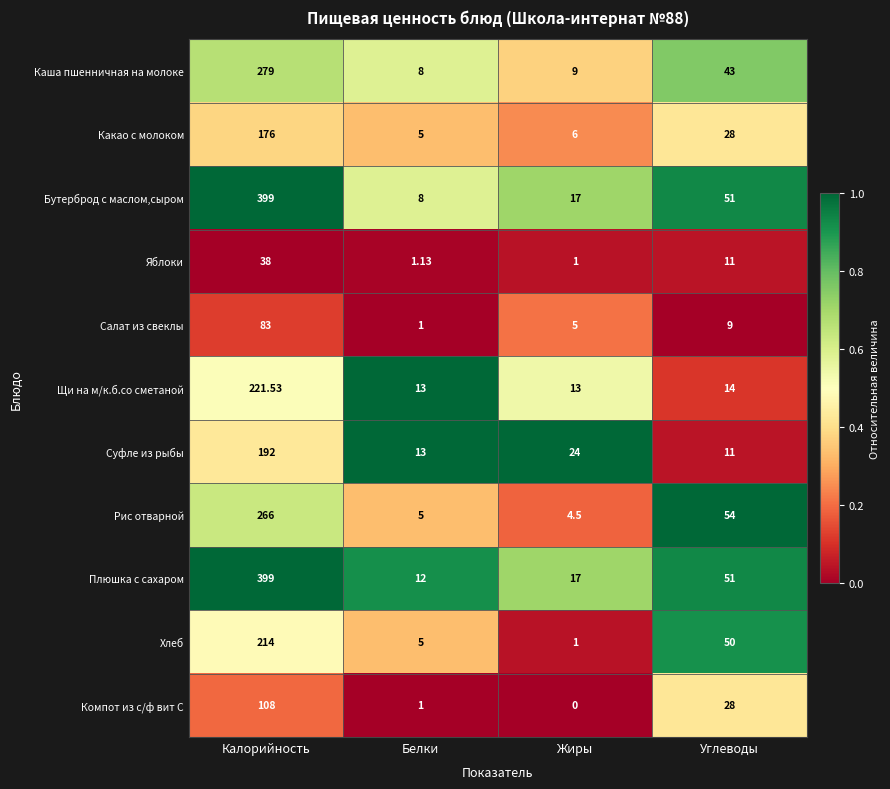

Rank the categories by Яблоки value from lowest to highest.

Жиры, Белки, Углеводы, Калорийность